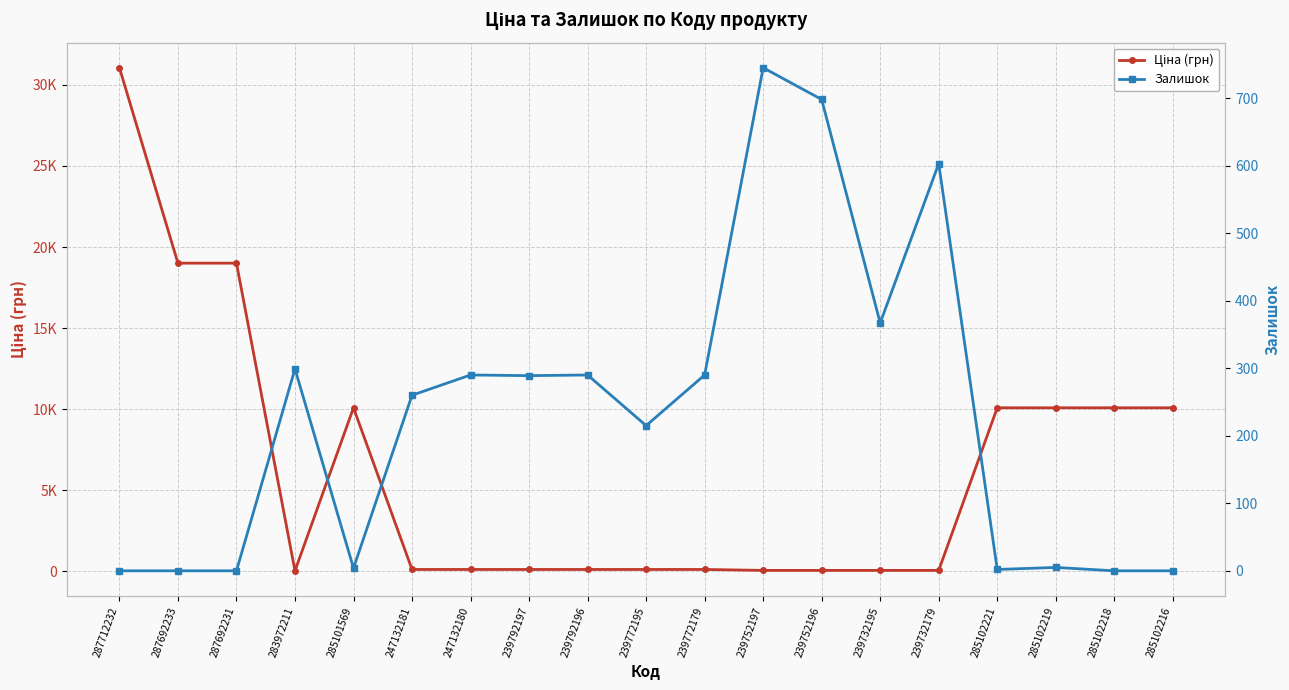

What is the value of the Залишок point at the 14th from the left?

367.0